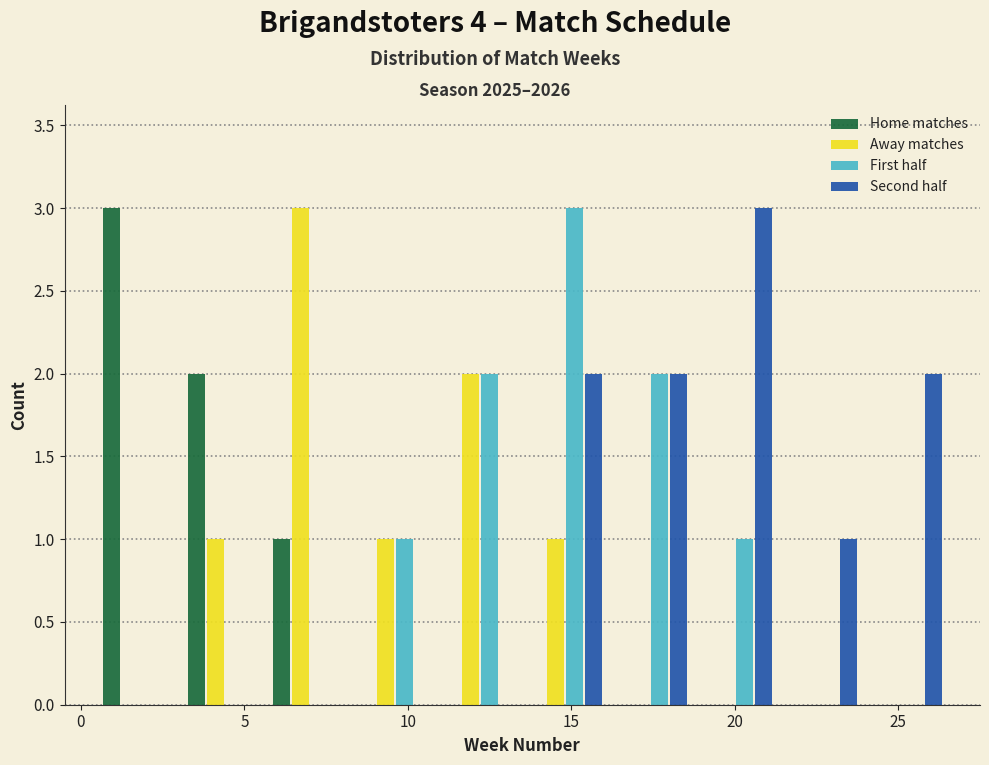

Reading left to right, transcribe this chart: for each range on the x-axis, give the height of each series' bar. Neither the bar edges nor the heights are printed on the chart, so give them approximately, as read against the axes.

0.5 to 3.1: Home matches=3	Away matches=0	First half=0	Second half=0
3.1 to 5.7: Home matches=2	Away matches=1	First half=0	Second half=0
5.7 to 8.3: Home matches=1	Away matches=3	First half=0	Second half=0
8.3 to 10.9: Home matches=0	Away matches=1	First half=1	Second half=0
10.9 to 13.5: Home matches=0	Away matches=2	First half=2	Second half=0
13.5 to 16.1: Home matches=0	Away matches=1	First half=3	Second half=2
16.1 to 18.7: Home matches=0	Away matches=0	First half=2	Second half=2
18.7 to 21.3: Home matches=0	Away matches=0	First half=1	Second half=3
21.3 to 23.9: Home matches=0	Away matches=0	First half=0	Second half=1
23.9 to 26.5: Home matches=0	Away matches=0	First half=0	Second half=2